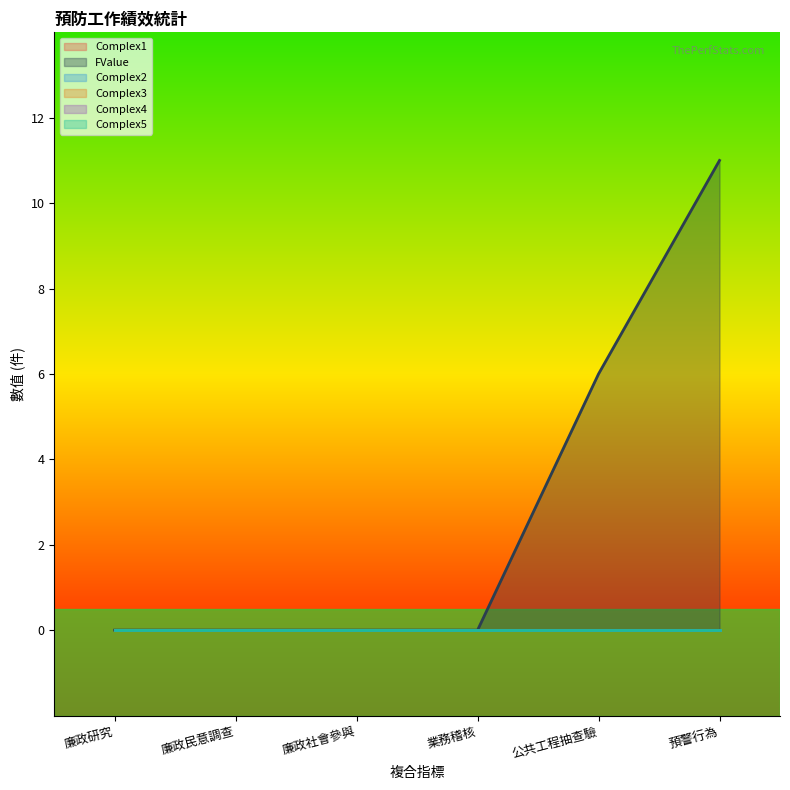

True or false: Complex2 has more than 2 interior local peaks.

False